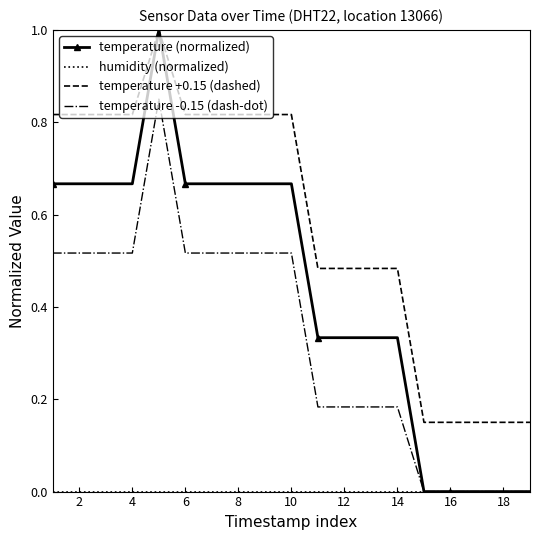

Count the number of categories in the chart.

19